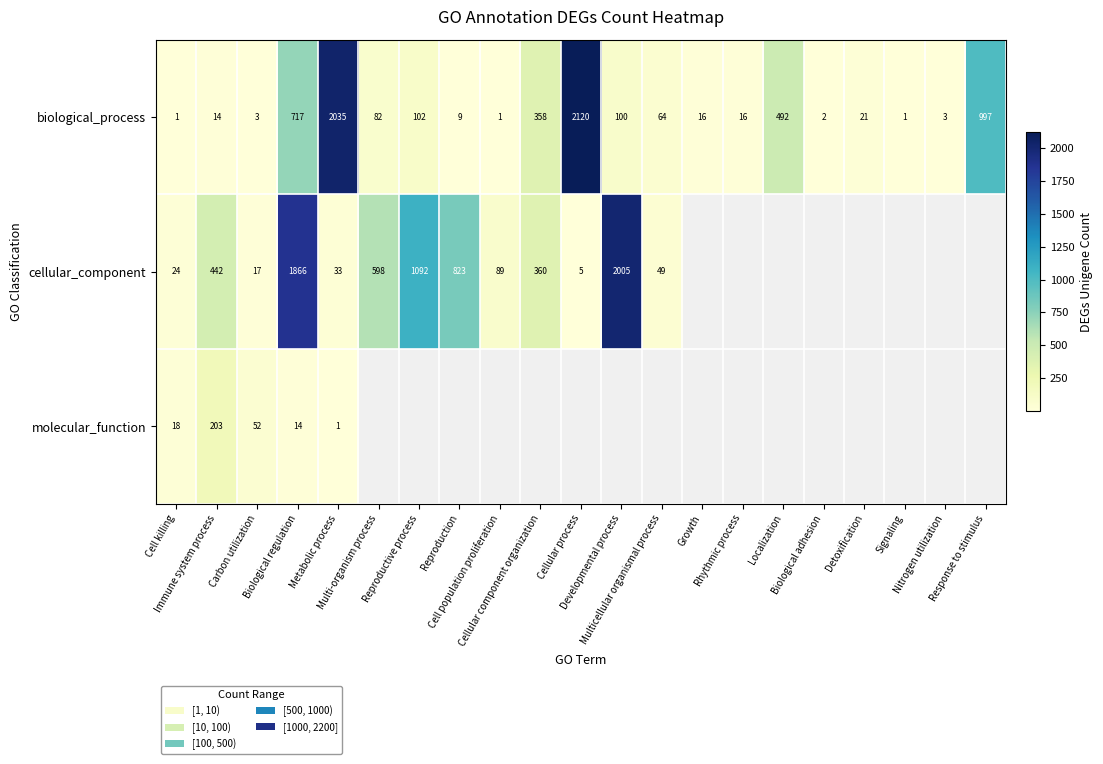

What is the average value of the biological_process series?

341